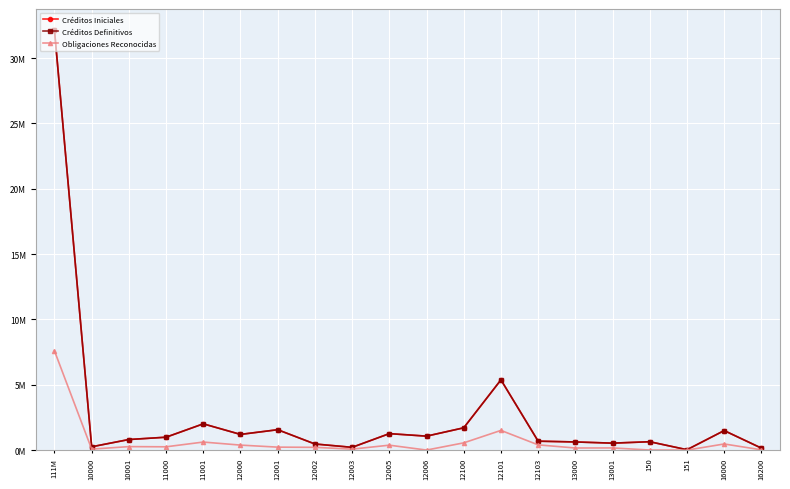

Is this an area chart (filled region under the line)?

No